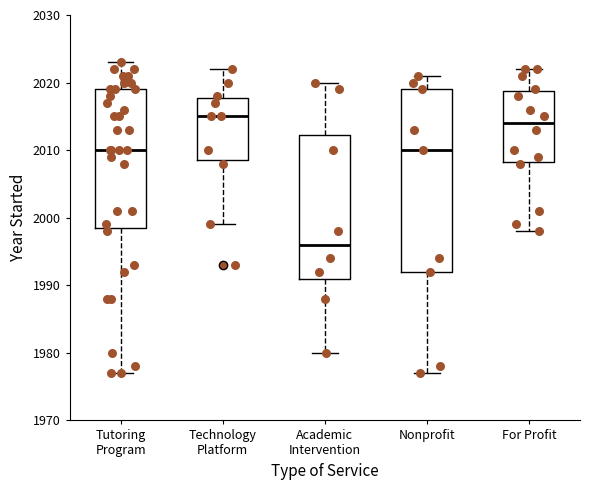

Which box is the tallest, from its lower edge to its upper edge?

Nonprofit